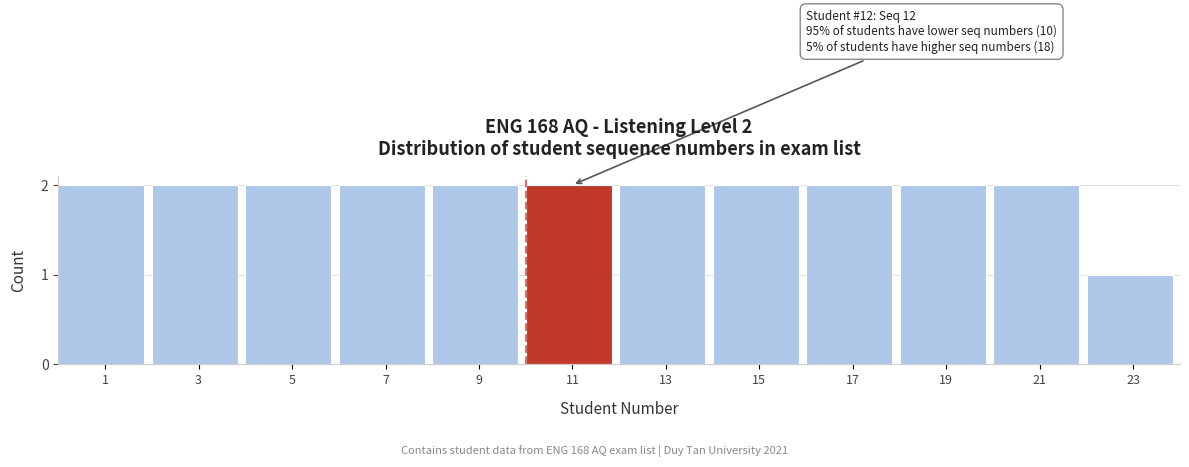

Reading left to right, list all the values displayed in this chart.

2	2	2	2	2	2	2	2	2	2	2	1